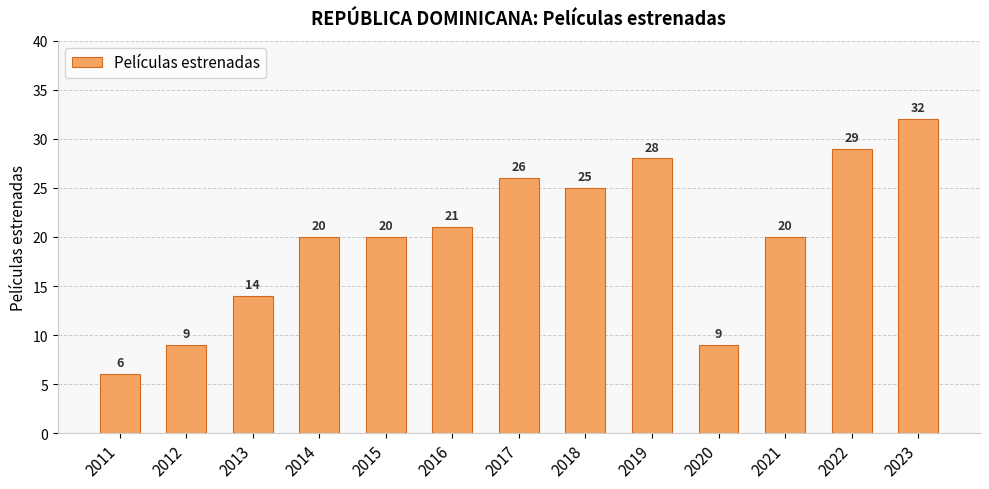

How many bars are there in total?

13